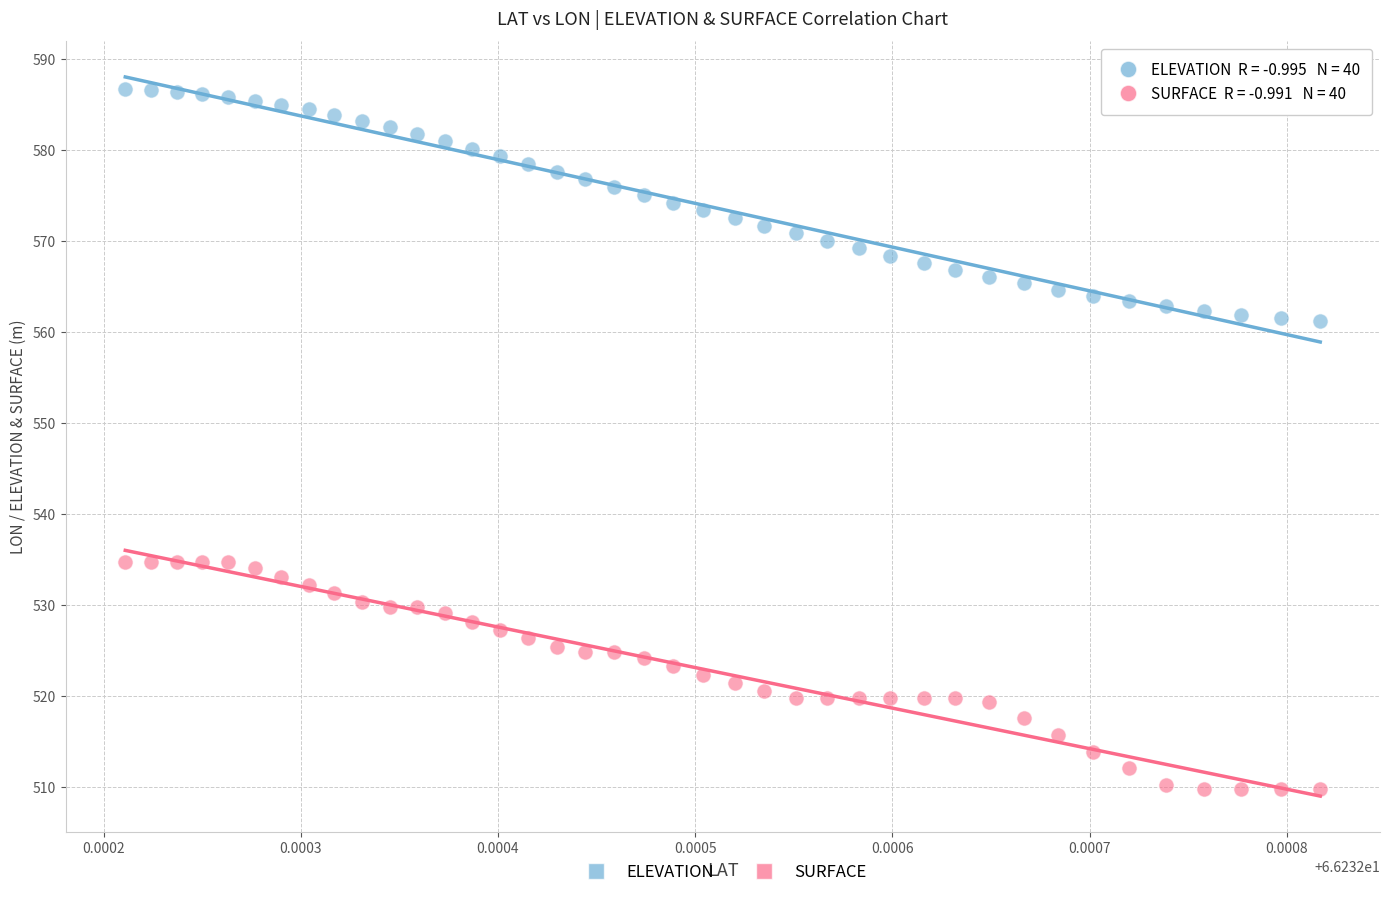

Which series contains the lowest Y value?

SURFACE